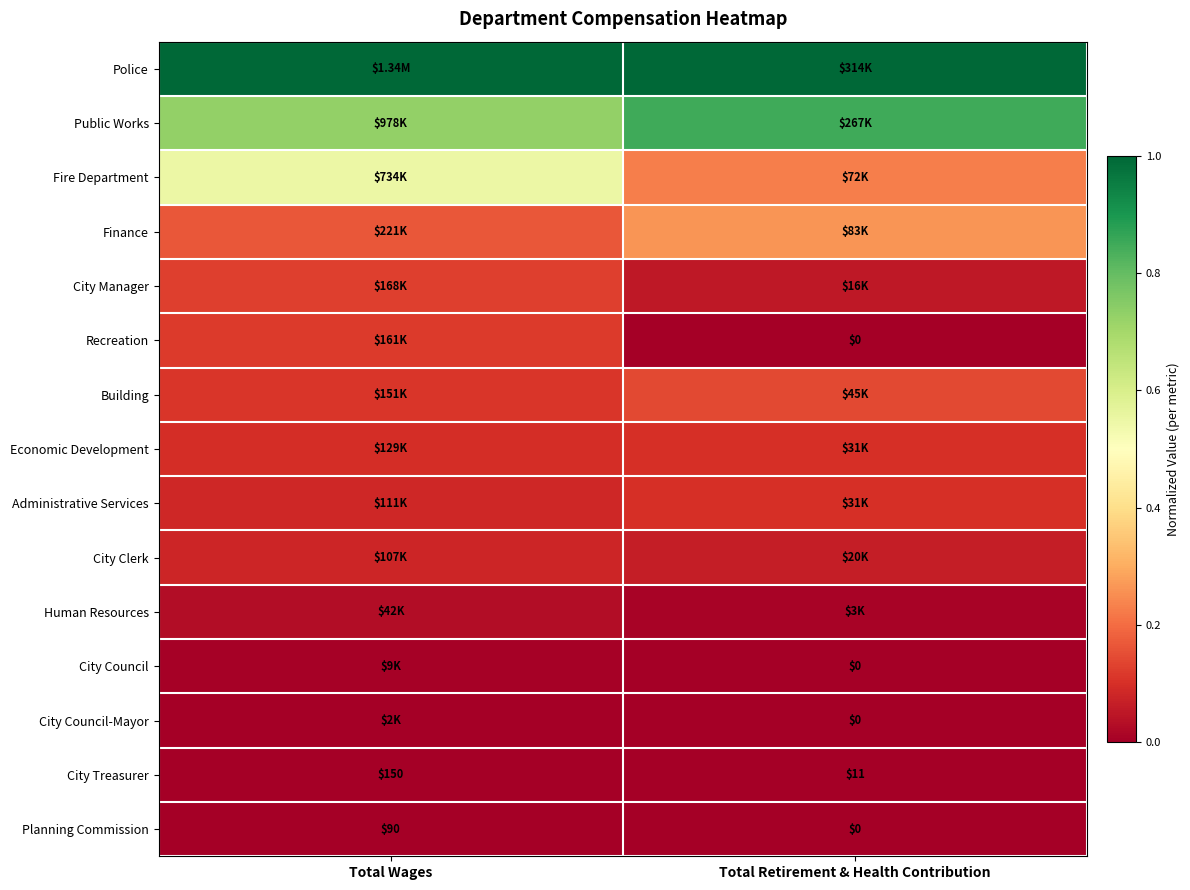

At how many categories does at least one series exceed 0?

2